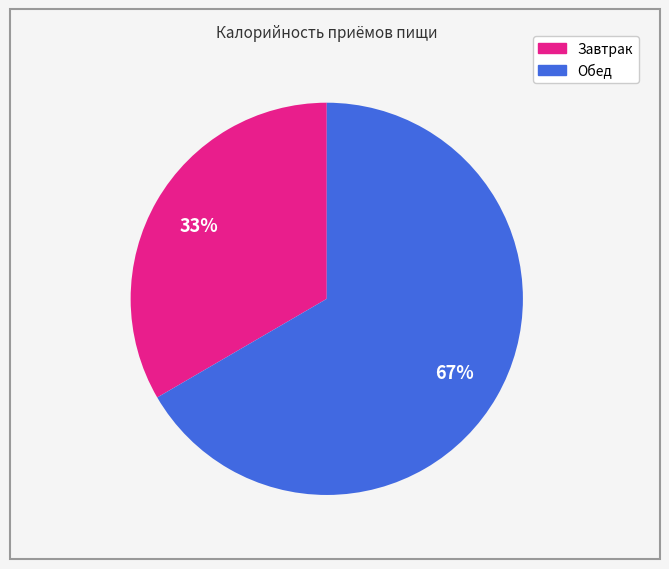

To the nearest percent, what is the combined percentage of Обед and Завтрак?

100%